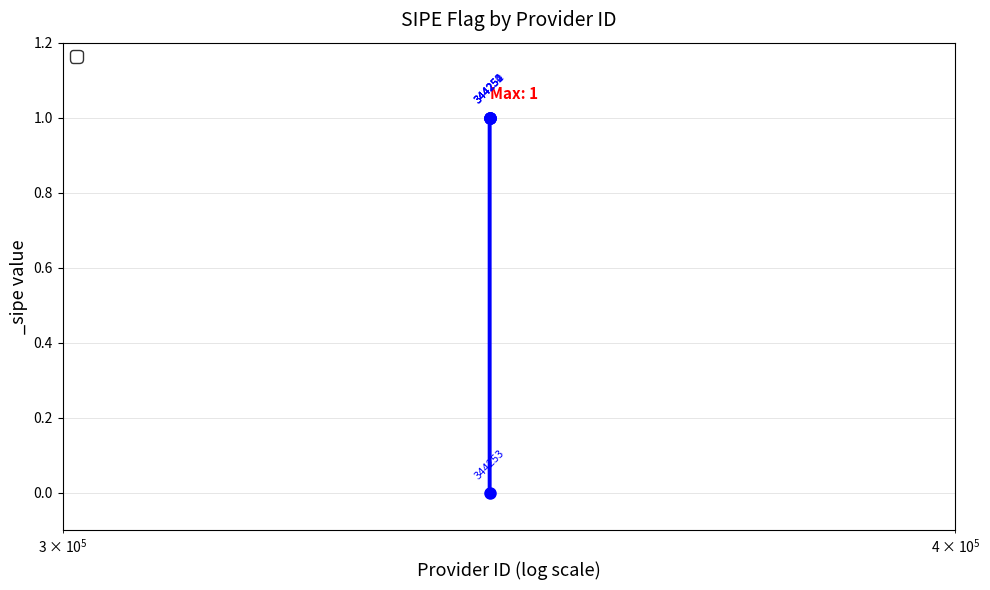

How many points are lower than both their immediate neighbors (excluding endpoints)?

1